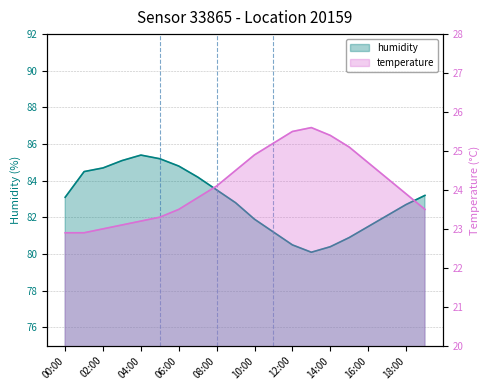

In humidity, how many points are lower than both neighbors (excluding endpoints)?

1